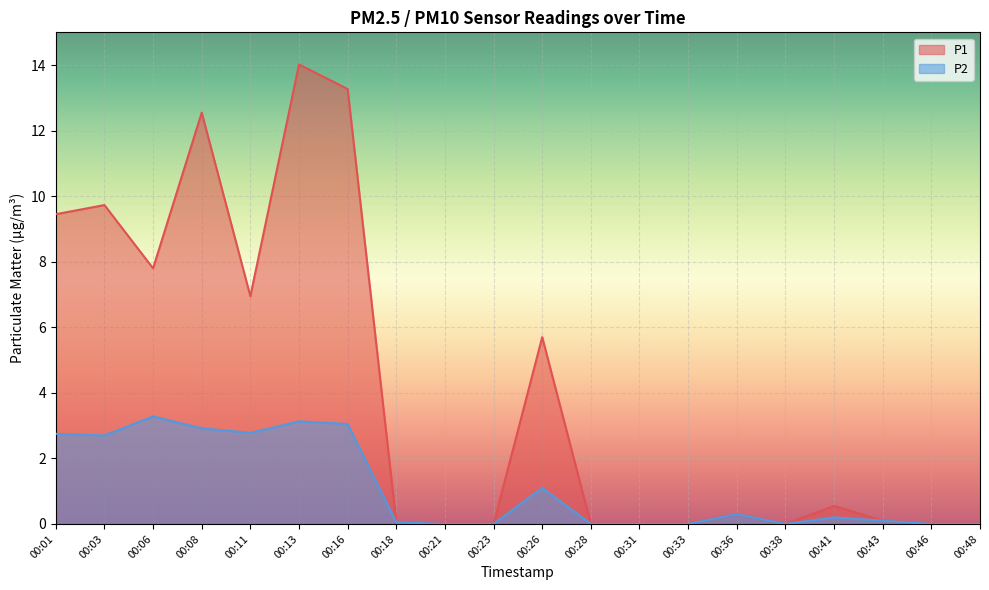

Reading left to right, transcribe all the data shown in this chart.

P1: 9.4	9.7	7.8	12.6	7.0	14.0	13.3	0.1	0.0	0.0	5.7	0.0	0.0	0.0	0.3	0.0	0.6	0.1	0.0	0.0
P2: 2.8	2.7	3.3	2.9	2.8	3.1	3.0	0.1	0.0	0.0	1.1	0.0	0.0	0.0	0.3	0.0	0.2	0.1	0.0	0.0